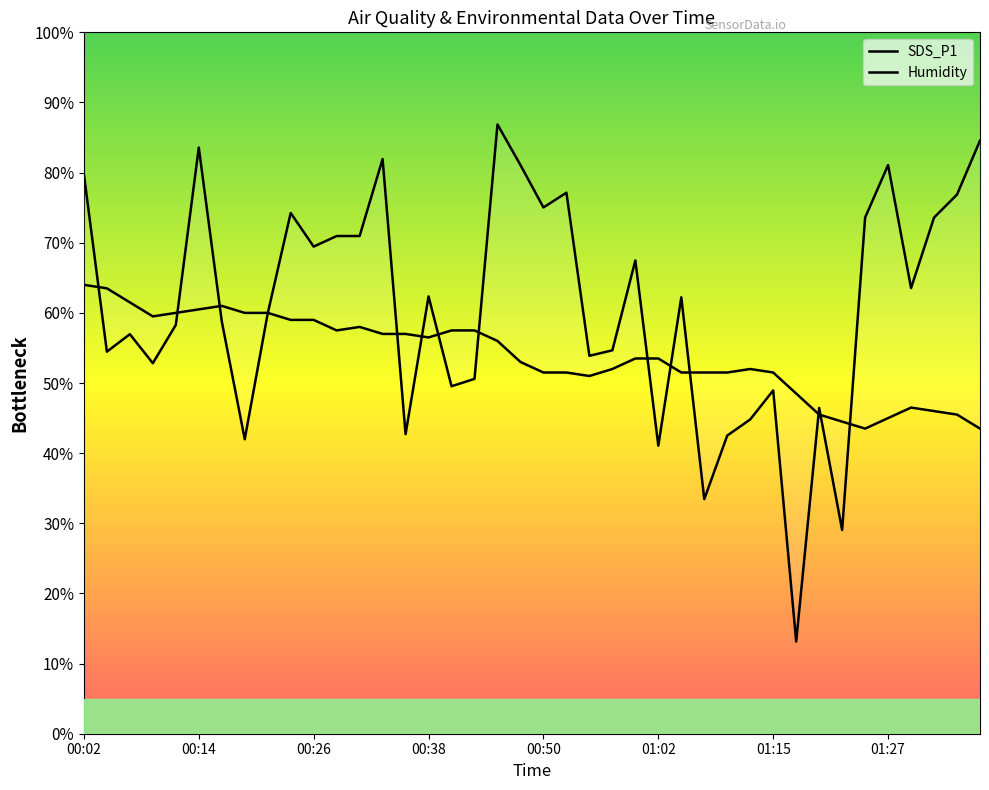

Is the value of SDS_P1 at 24 greater than the value of Humidity at 36?

Yes